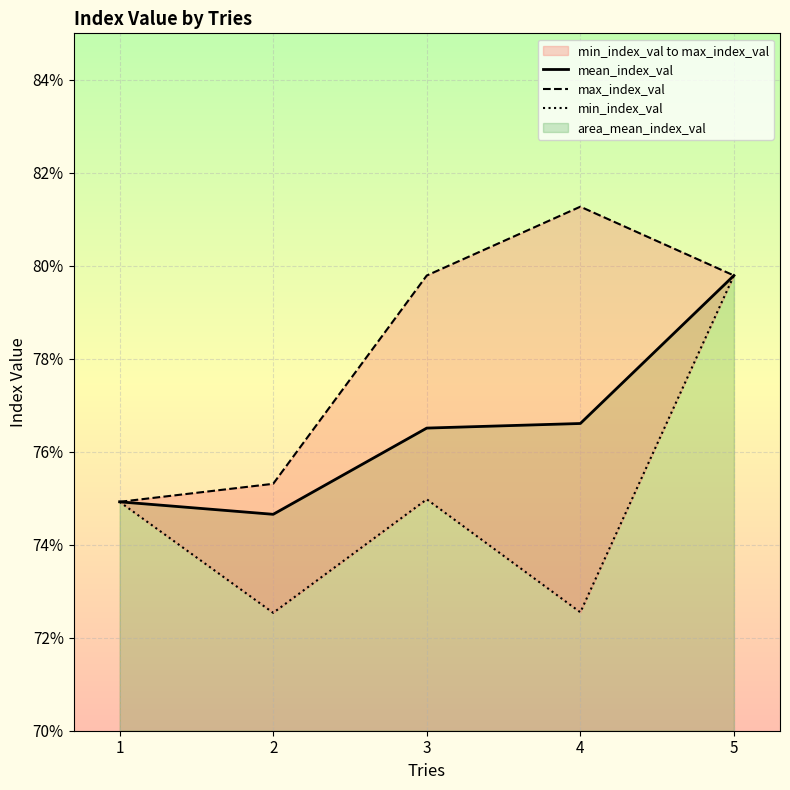

At which label does min_index_val reach its minimum?

2